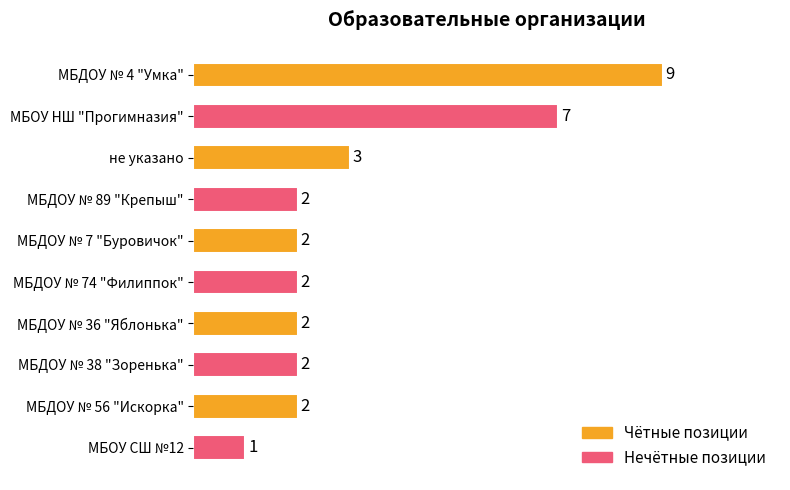

What is the label of the 3rd bar from the top?

не указано